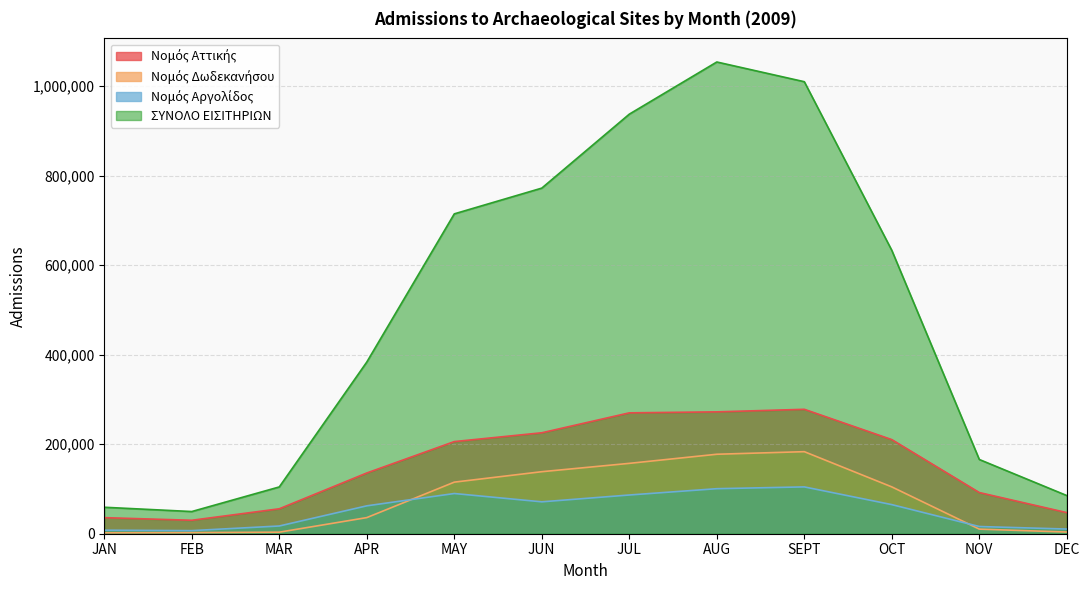

Reading left to right, what are all the values shown in this chart?

Νομός Αττικής: JAN=35919	FEB=30065	MAR=55728	APR=135758	MAY=205926	JUN=225616	JUL=270140	AUG=272361	SEPT=278072	OCT=210321	NOV=92014	DEC=47170
Νομός Δωδεκανήσου: JAN=2072	FEB=2452	MAR=3442	APR=36023	MAY=115285	JUN=138616	JUL=157269	AUG=177626	SEPT=183379	OCT=104658	NOV=10260	DEC=3777
Νομός Αργολίδος: JAN=7916	FEB=6939	MAR=17277	APR=62335	MAY=89857	JUN=71284	JUL=86550	AUG=100643	SEPT=104649	OCT=65044	NOV=16097	DEC=10452
ΣΥΝΟΛΟ ΕΙΣΙΤΗΡΙΩΝ: JAN=59150	FEB=49569	MAR=104583	APR=383673	MAY=714877	JUN=772440	JUL=937709	AUG=1054308	SEPT=1010233	OCT=633265	NOV=165905	DEC=85287